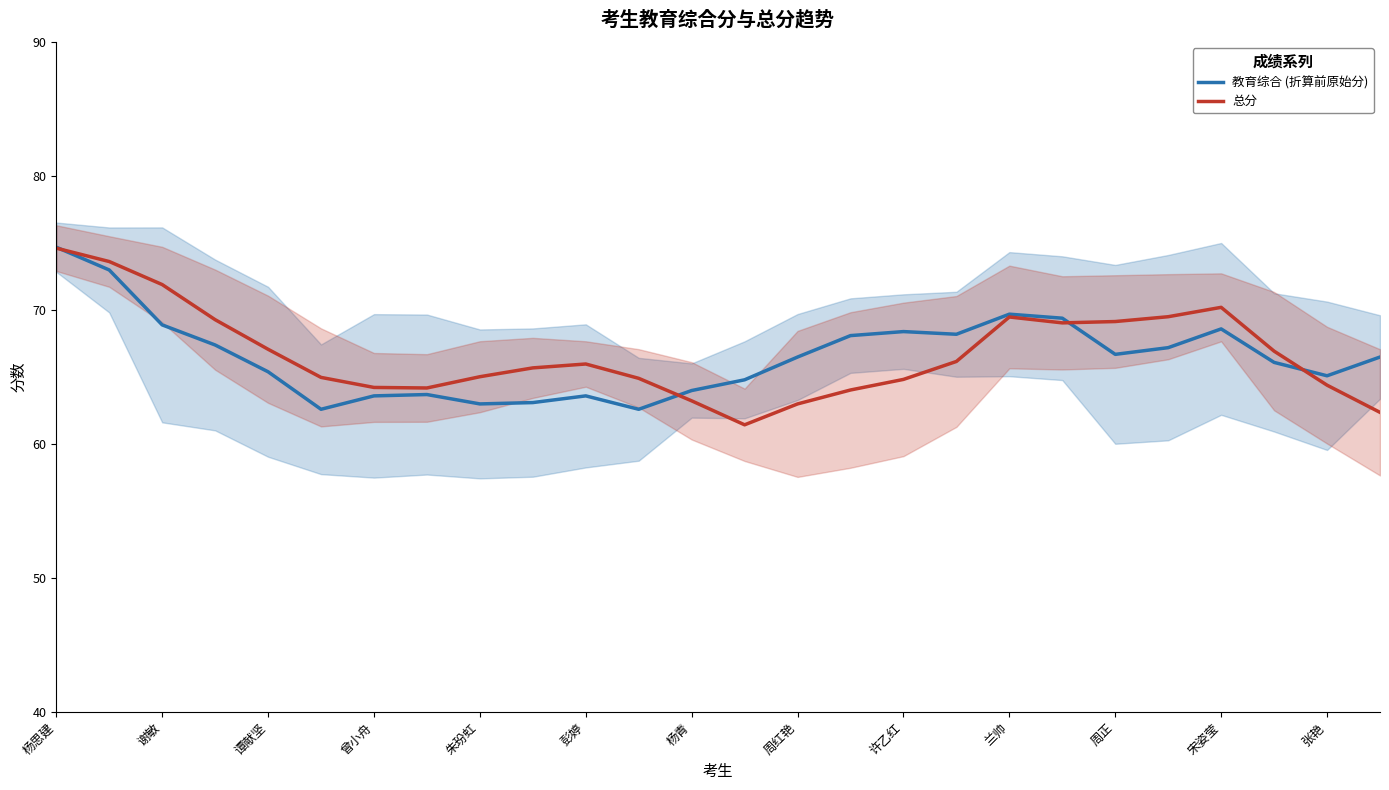

At which label does 教育综合 (折算前原始分) first exceed 66?

杨思建